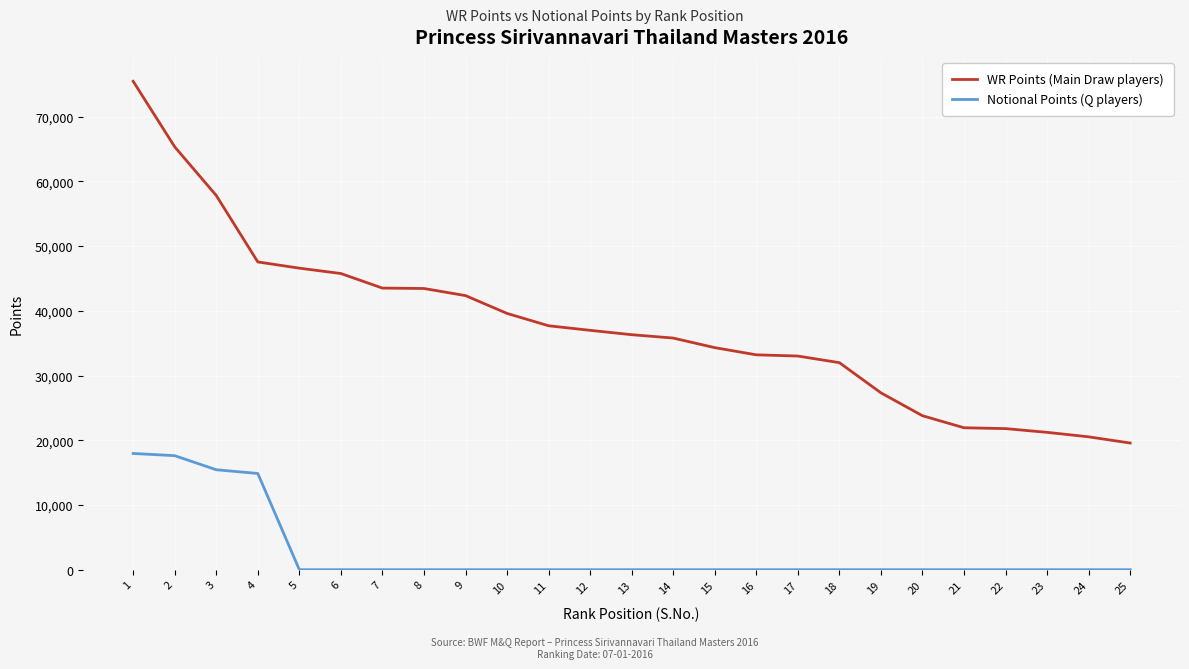

Rank the series at 22 from highest to lowest value.

WR Points (Main Draw players), Notional Points (Q players)